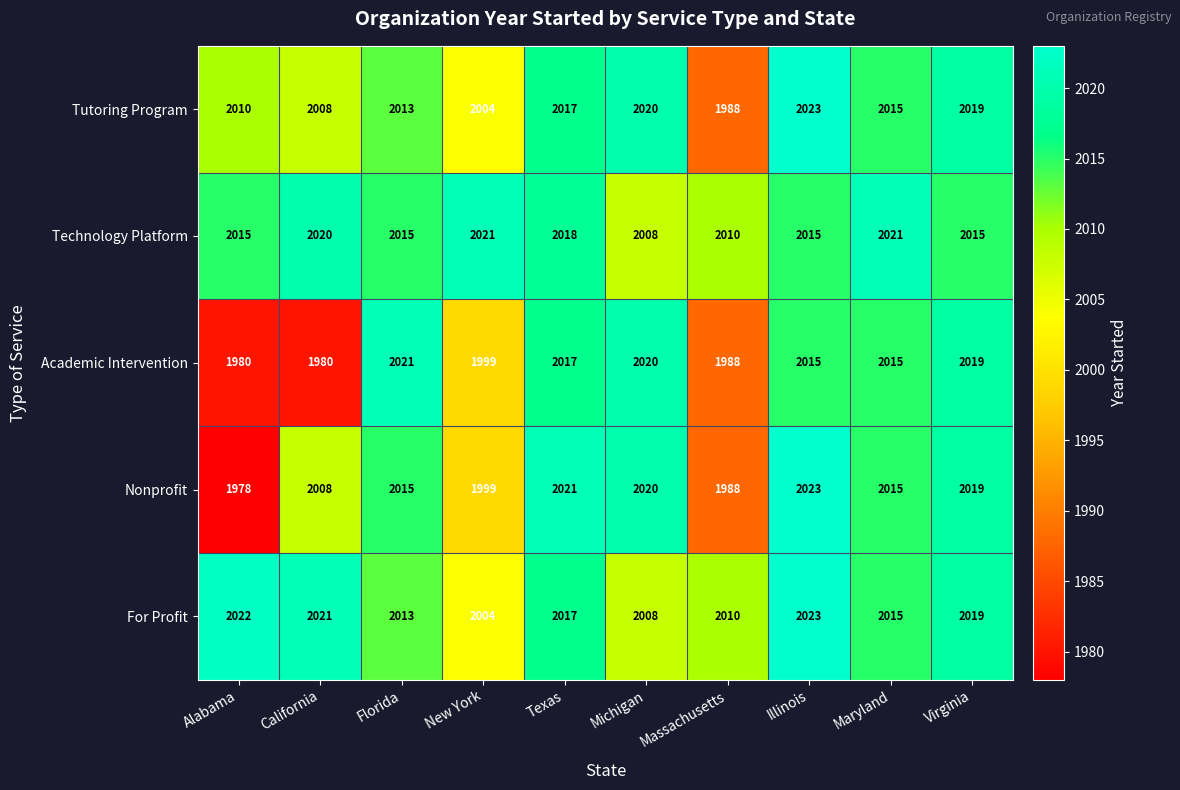

At which category does the chart reach its peak across all series?

Illinois